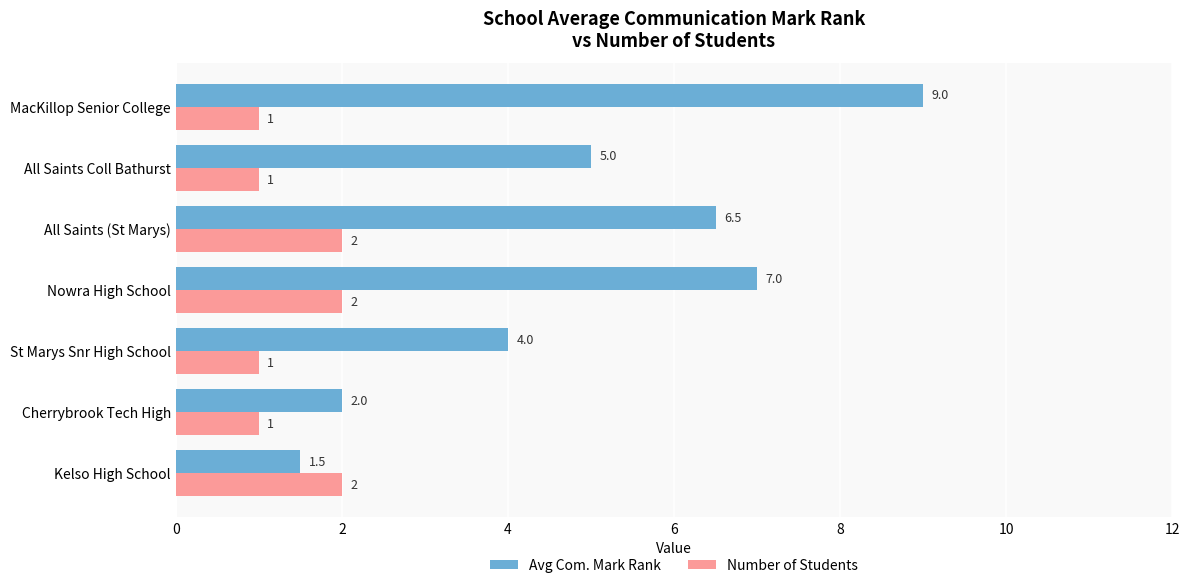

What is the average value of the Avg Com. Mark Rank series?

5.0